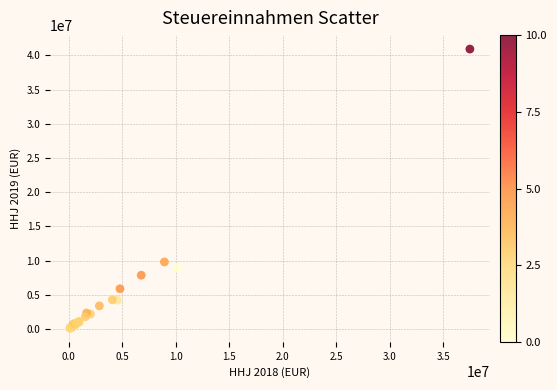

What Y value in the scatter plot is closest to 20520238?

9807153